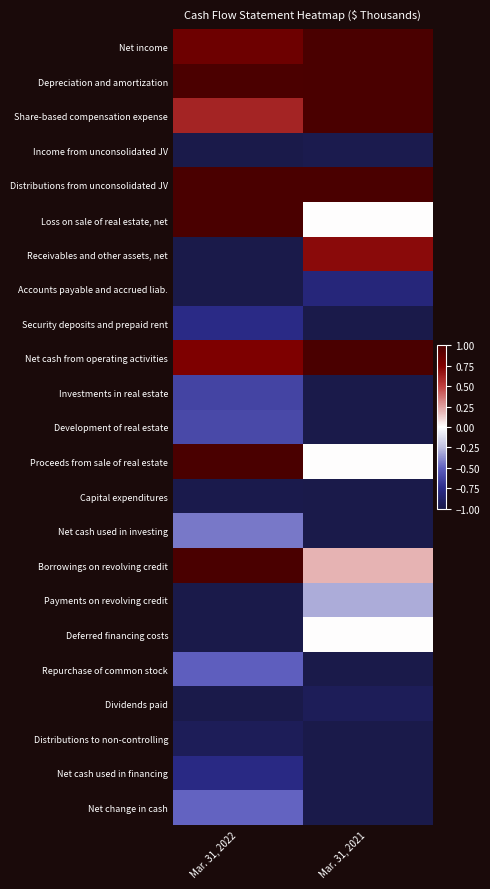

Reading right to left, list all the values displayed in this chart.

Net income: Mar. 31, 2021=1.0	Mar. 31, 2022=0.8
Depreciation and amortization: Mar. 31, 2021=1.0	Mar. 31, 2022=1.0
Share-based compensation expense: Mar. 31, 2021=1.0	Mar. 31, 2022=0.6
Income from unconsolidated JV: Mar. 31, 2021=-1.0	Mar. 31, 2022=-1.0
Distributions from unconsolidated JV: Mar. 31, 2021=1.0	Mar. 31, 2022=1.0
Loss on sale of real estate, net: Mar. 31, 2021=0.0	Mar. 31, 2022=1.0
Receivables and other assets, net: Mar. 31, 2021=0.7	Mar. 31, 2022=-1.0
Accounts payable and accrued liab.: Mar. 31, 2021=-0.8	Mar. 31, 2022=-1.0
Security deposits and prepaid rent: Mar. 31, 2021=-1.0	Mar. 31, 2022=-0.8
Net cash from operating activities: Mar. 31, 2021=1.0	Mar. 31, 2022=0.8
Investments in real estate: Mar. 31, 2021=-1.0	Mar. 31, 2022=-0.6
Development of real estate: Mar. 31, 2021=-1.0	Mar. 31, 2022=-0.6
Proceeds from sale of real estate: Mar. 31, 2021=0.0	Mar. 31, 2022=1.0
Capital expenditures: Mar. 31, 2021=-1.0	Mar. 31, 2022=-1.0
Net cash used in investing: Mar. 31, 2021=-1.0	Mar. 31, 2022=-0.4
Borrowings on revolving credit: Mar. 31, 2021=0.2	Mar. 31, 2022=1.0
Payments on revolving credit: Mar. 31, 2021=-0.3	Mar. 31, 2022=-1.0
Deferred financing costs: Mar. 31, 2021=0.0	Mar. 31, 2022=-1.0
Repurchase of common stock: Mar. 31, 2021=-1.0	Mar. 31, 2022=-0.5
Dividends paid: Mar. 31, 2021=-0.9	Mar. 31, 2022=-1.0
Distributions to non-controlling: Mar. 31, 2021=-1.0	Mar. 31, 2022=-0.9
Net cash used in financing: Mar. 31, 2021=-1.0	Mar. 31, 2022=-0.8
Net change in cash: Mar. 31, 2021=-1.0	Mar. 31, 2022=-0.5